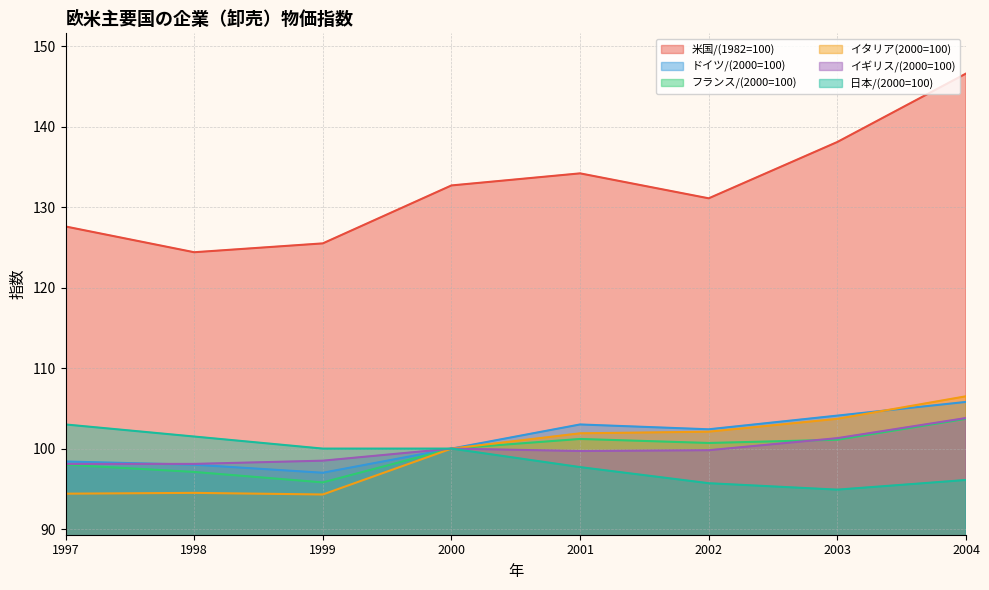

Reading right to left, extract all data points from this chart.

米国/(1982=100): 146.6	138.1	131.1	134.2	132.7	125.5	124.4	127.6
ドイツ/(2000=100): 105.8	104.1	102.4	103.0	100.0	97.0	98.0	98.4
フランス/(2000=100): 103.7	101.1	100.7	101.2	100.0	95.8	97.1	98.0
イタリア(2000=100): 106.5	103.7	102.1	101.9	100.0	94.3	94.5	94.4
イギリス/(2000=100): 103.8	101.3	99.8	99.7	100.0	98.5	98.1	98.1
日本/(2000=100): 96.1	94.9	95.7	97.7	100.0	100.0	101.5	103.0